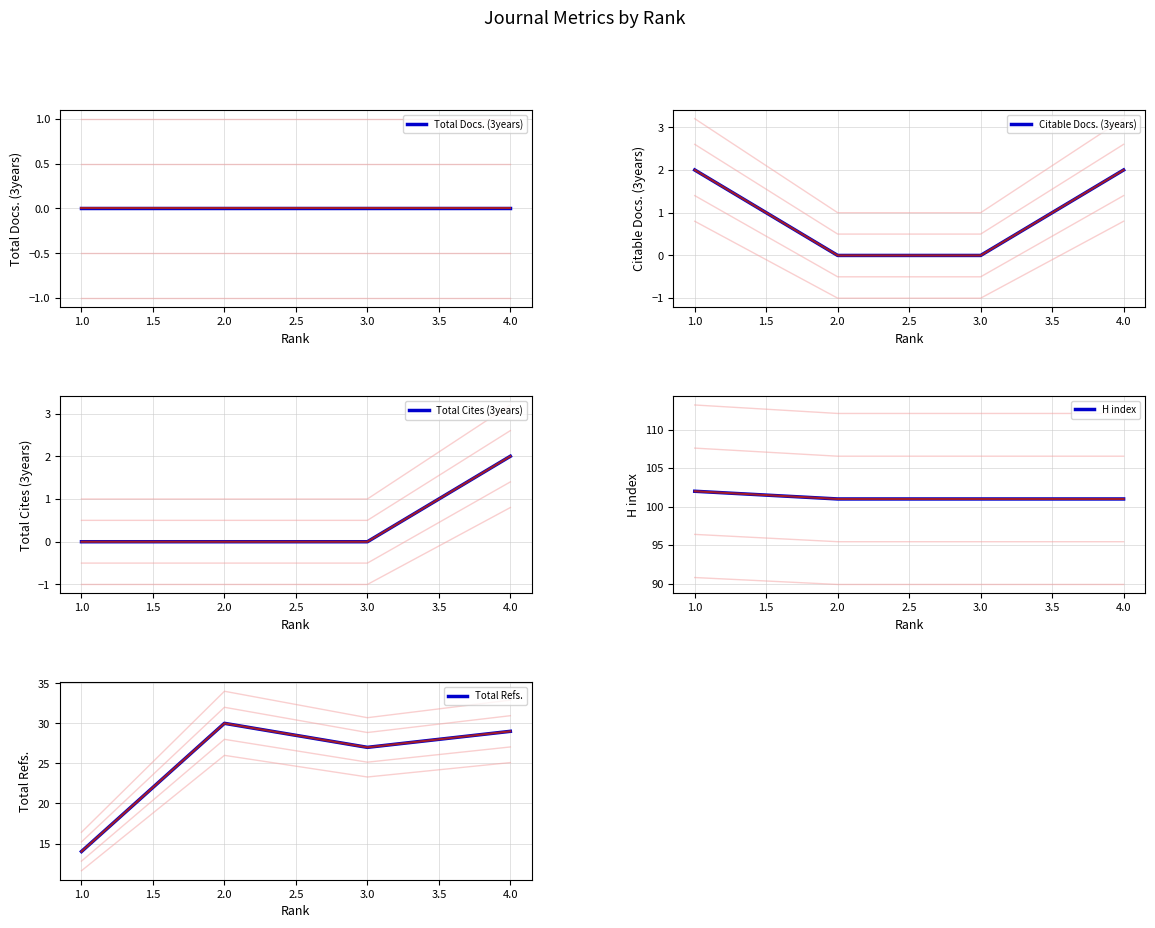

What are all the series names shown in the legend?

Total Docs. (3years), Citable Docs. (3years), Total Cites (3years), H index, Total Refs.